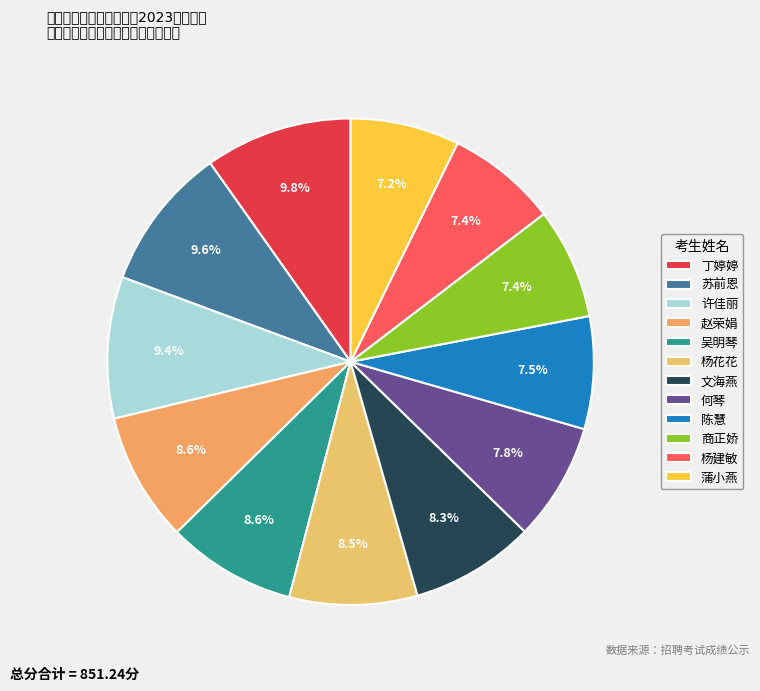

Is 吴明琴 the majority of the pie?

No